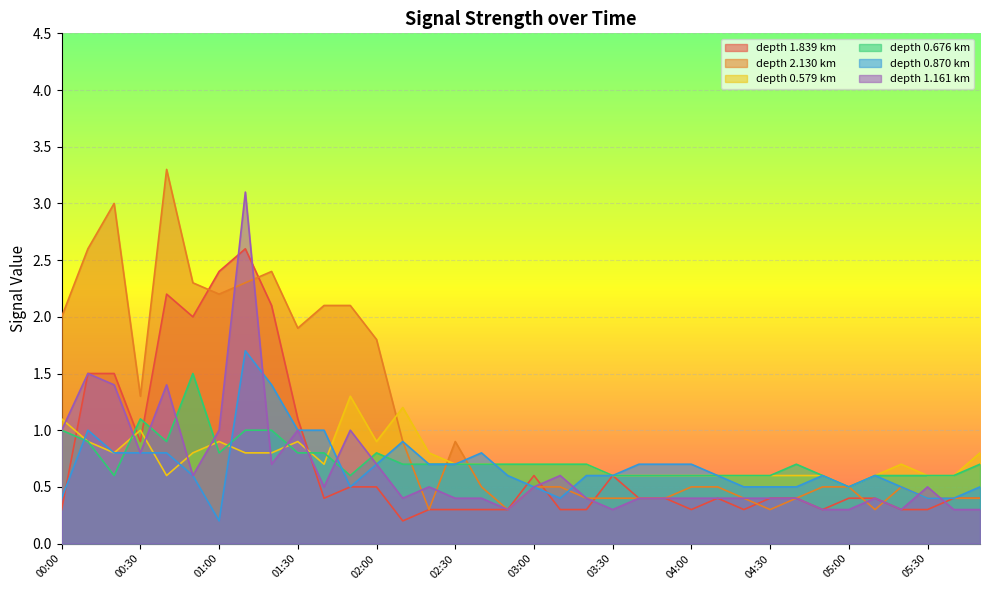

Which series has the largest total across all categories?

depth 2.130 km